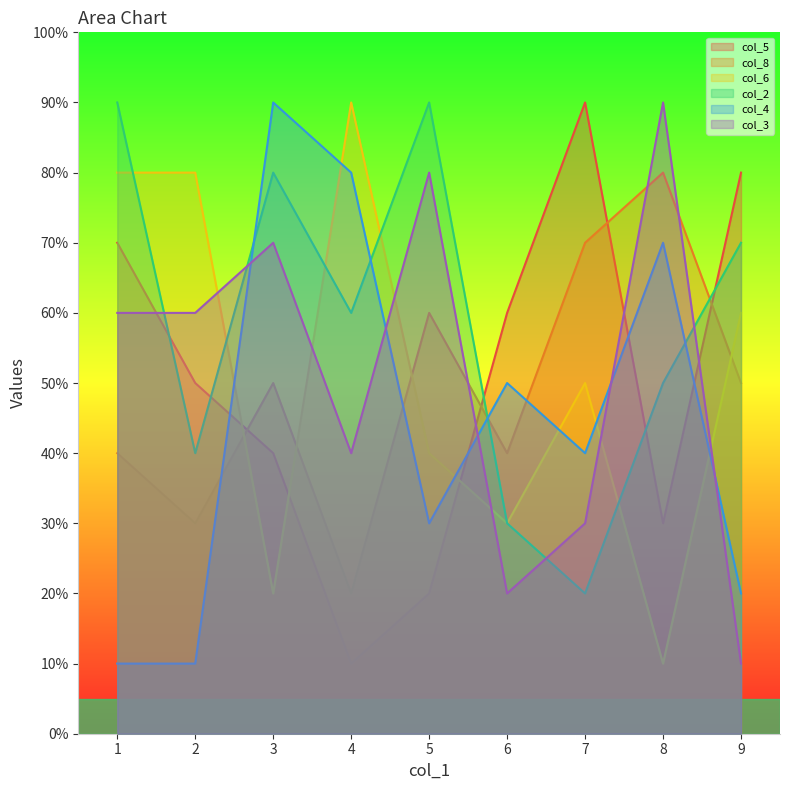

What is the sum of the col_5 values at 8 and 7?

12